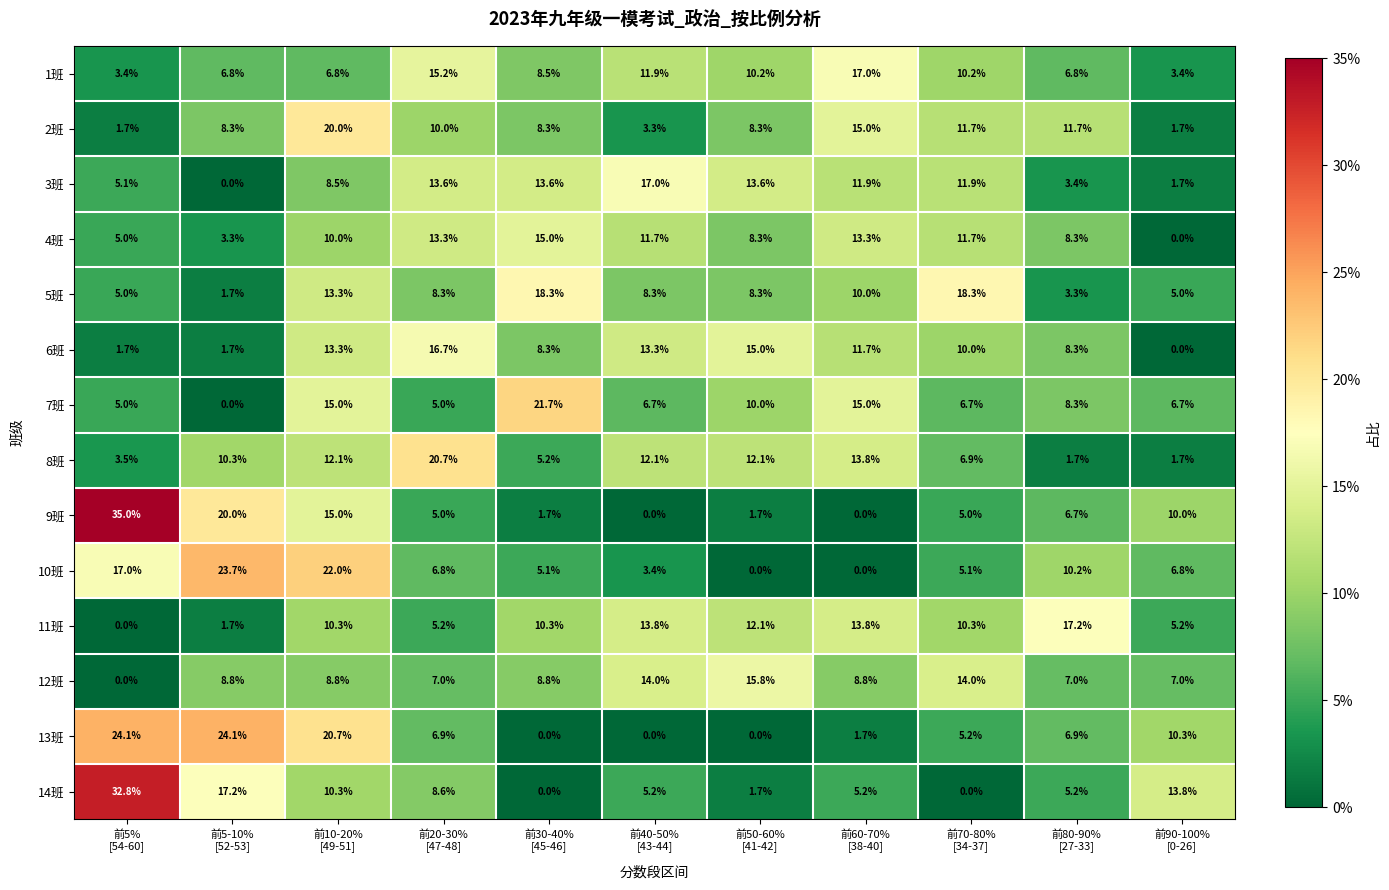

What is the sum of all 12班 values?

100.0